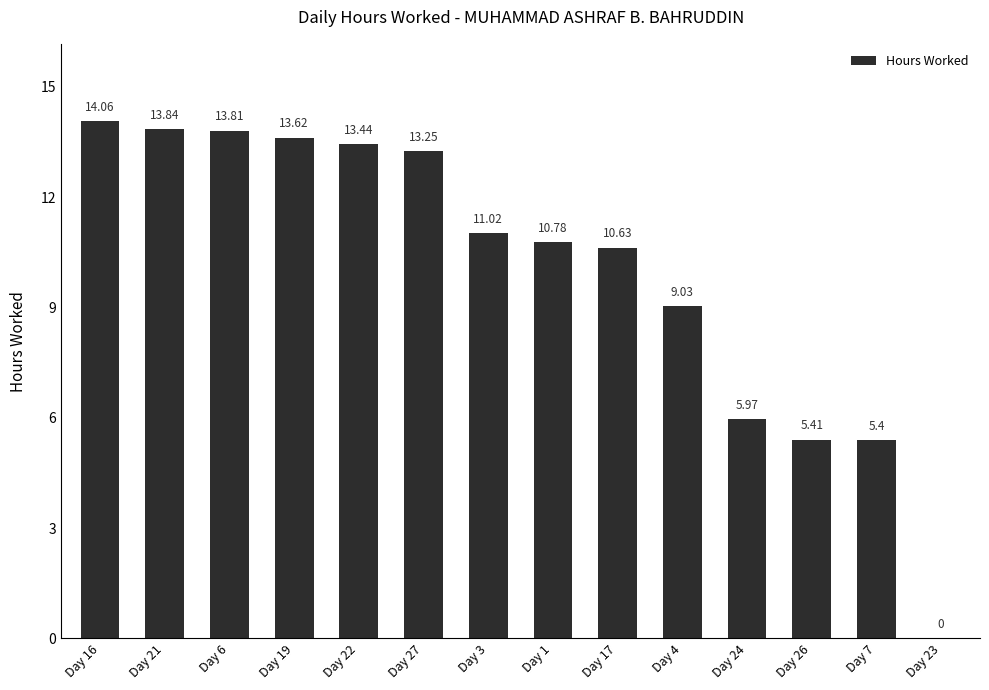

The chart shows a value of 14.9 at Day 1. True or false?

False